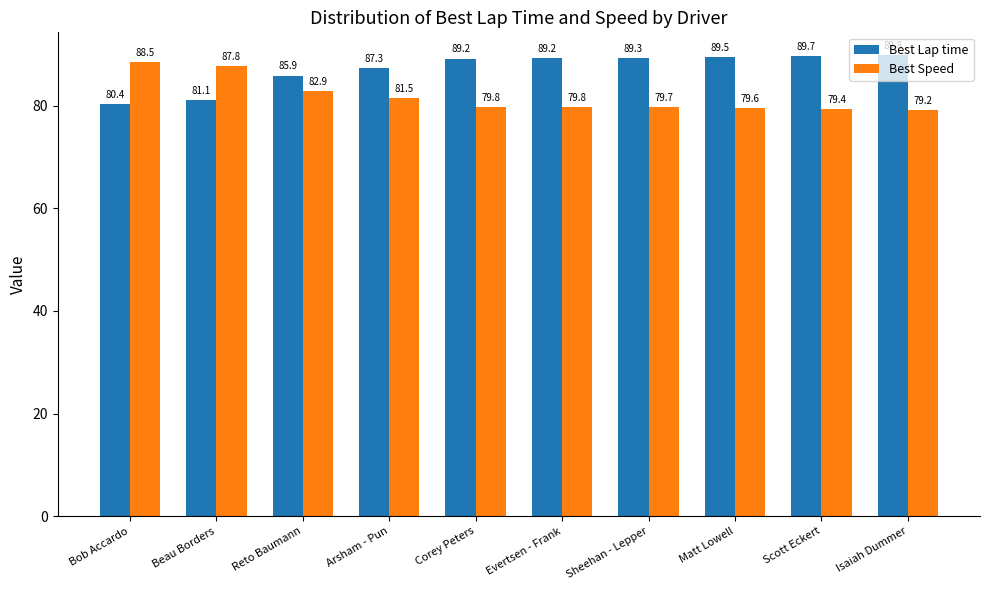

How many categories are shown in the chart?

10